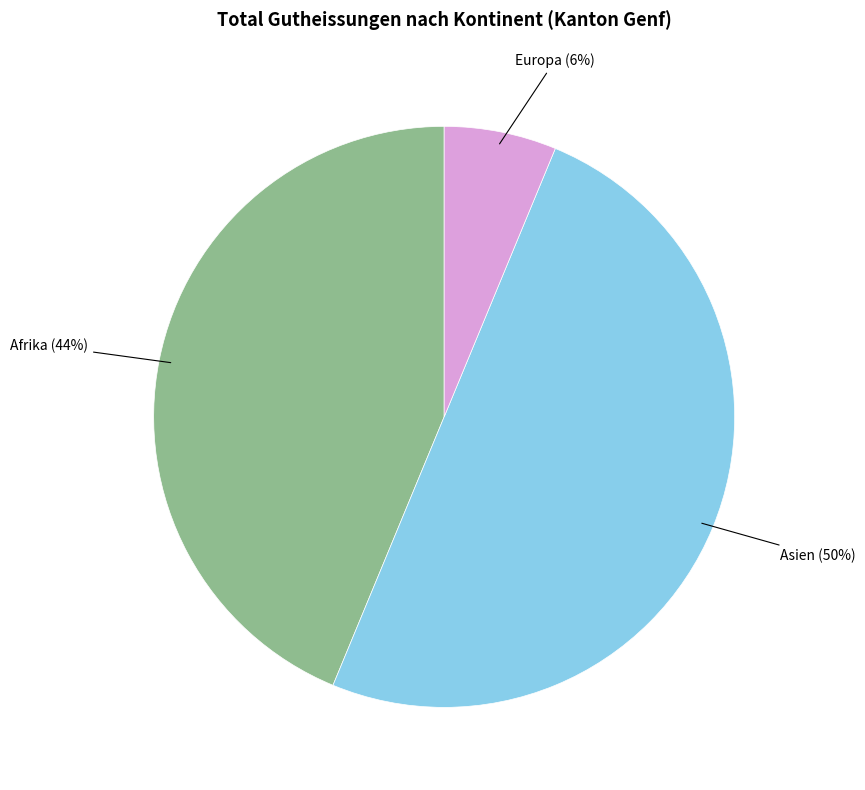

How many slices are in this pie chart?

3